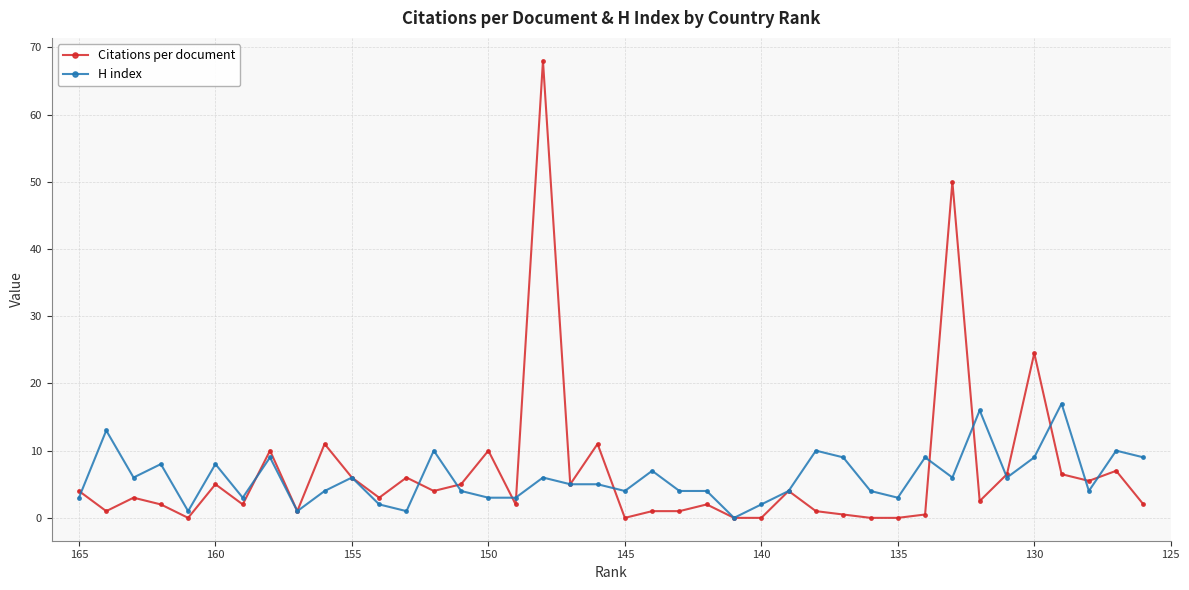

How many values in the H index series exceed 5?

19